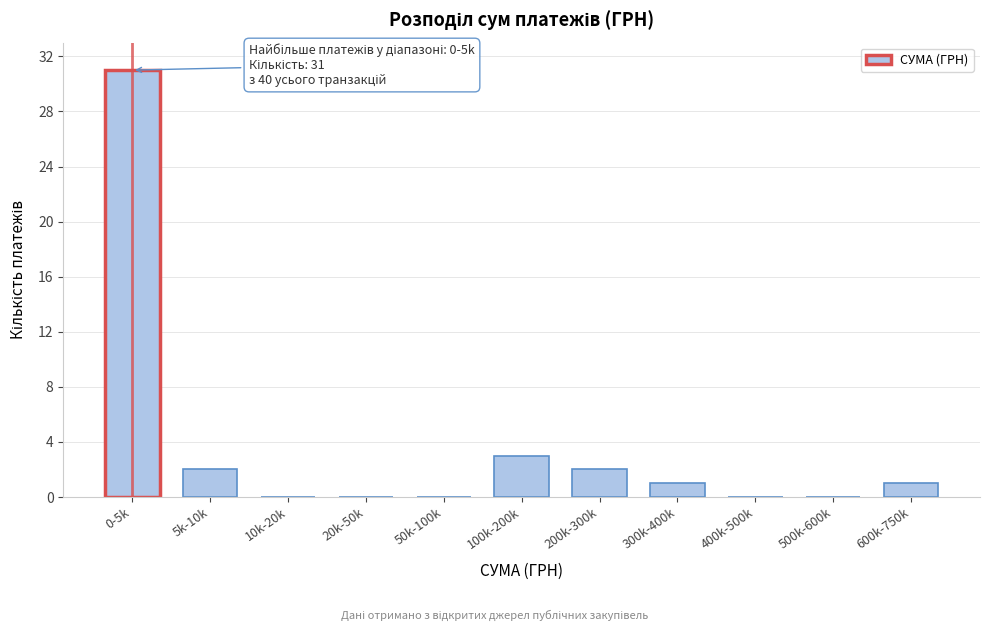

Reading left to right, extract all data points from this chart.

0-5k=31	5k-10k=2	10k-20k=0	20k-50k=0	50k-100k=0	100k-200k=3	200k-300k=2	300k-400k=1	400k-500k=0	500k-600k=0	600k-750k=1